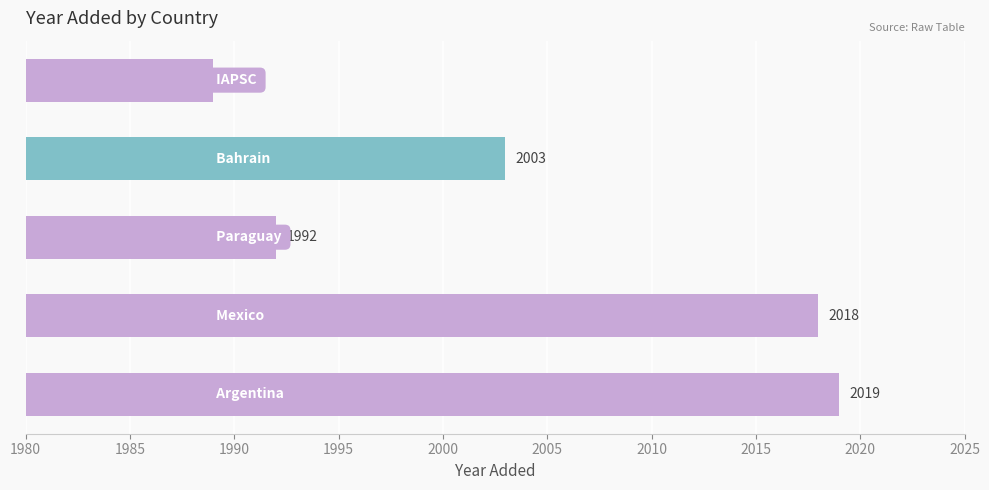

Are the bars grouped side by side (vs. stacked)?

No